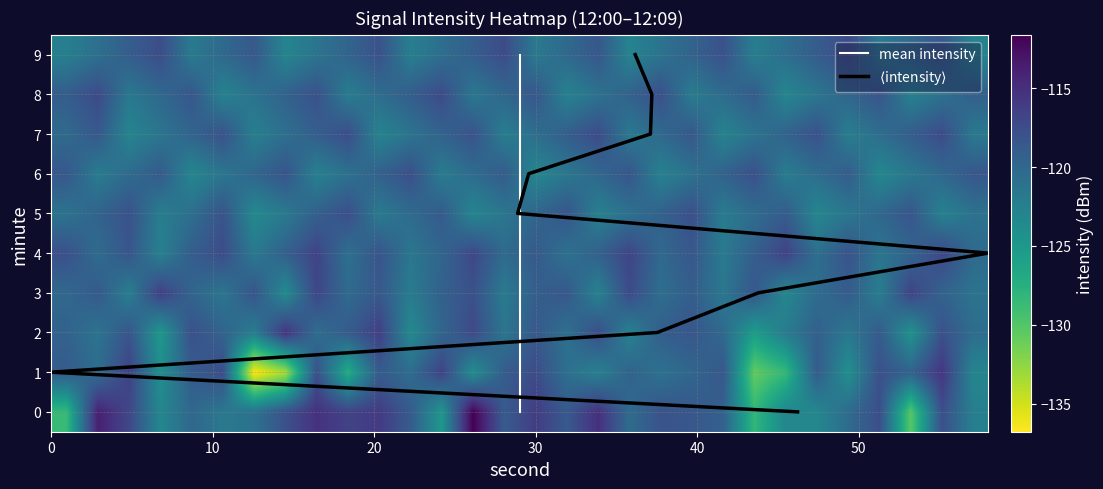

What is the highest value of the 9 series?

-117.4